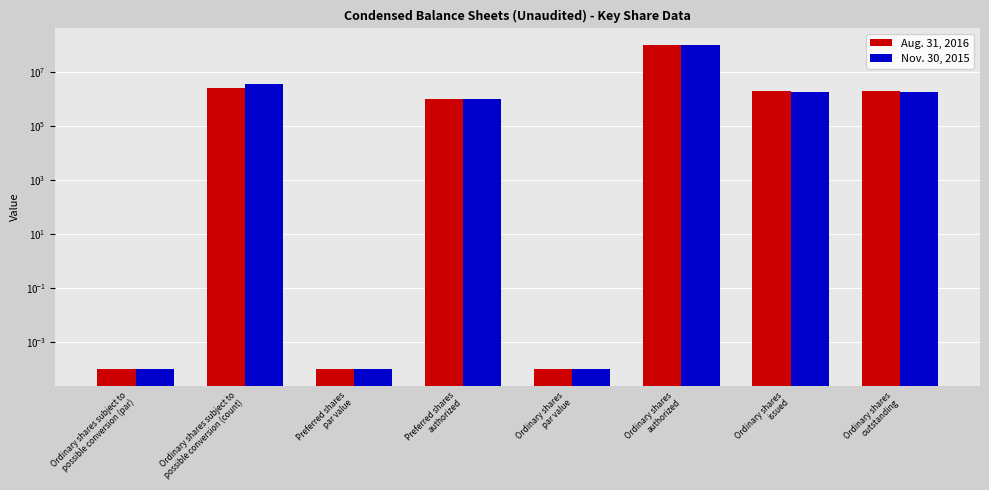

What is the difference between the maximum and minimum values in the Aug. 31, 2016 series?

100000000.0